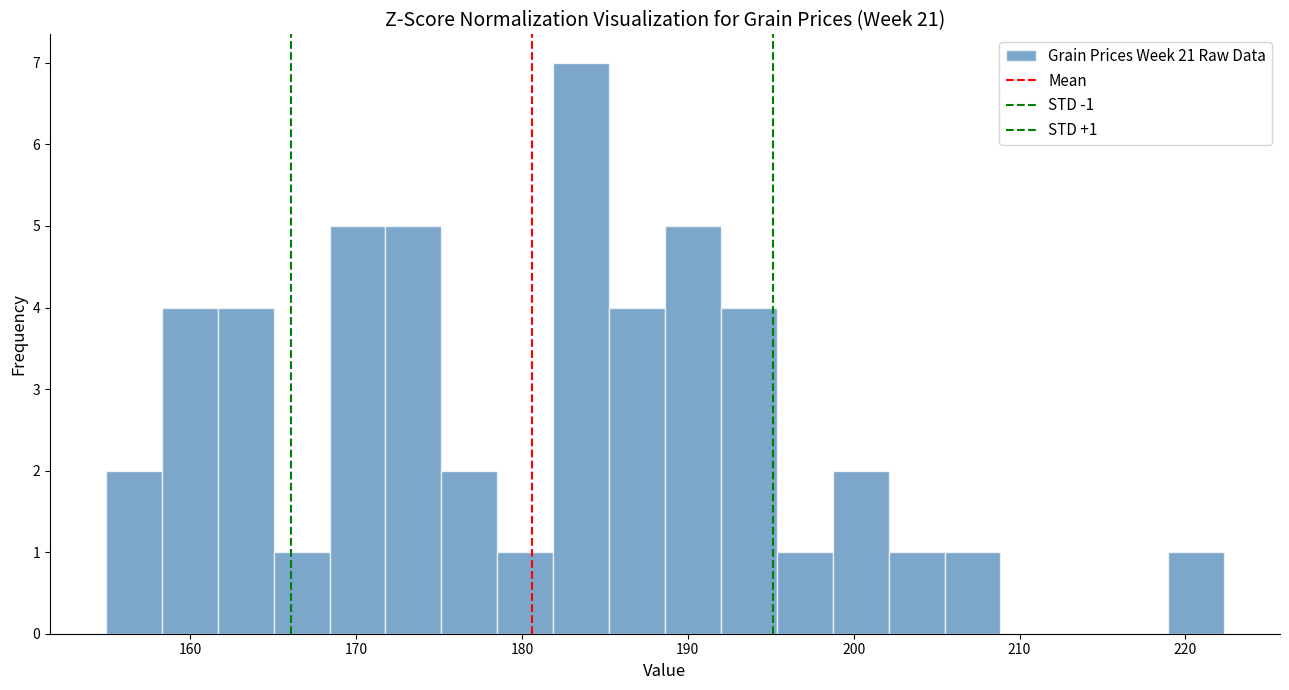

Read against the x-axis, roughly where is the centre of the tallest bar?

184